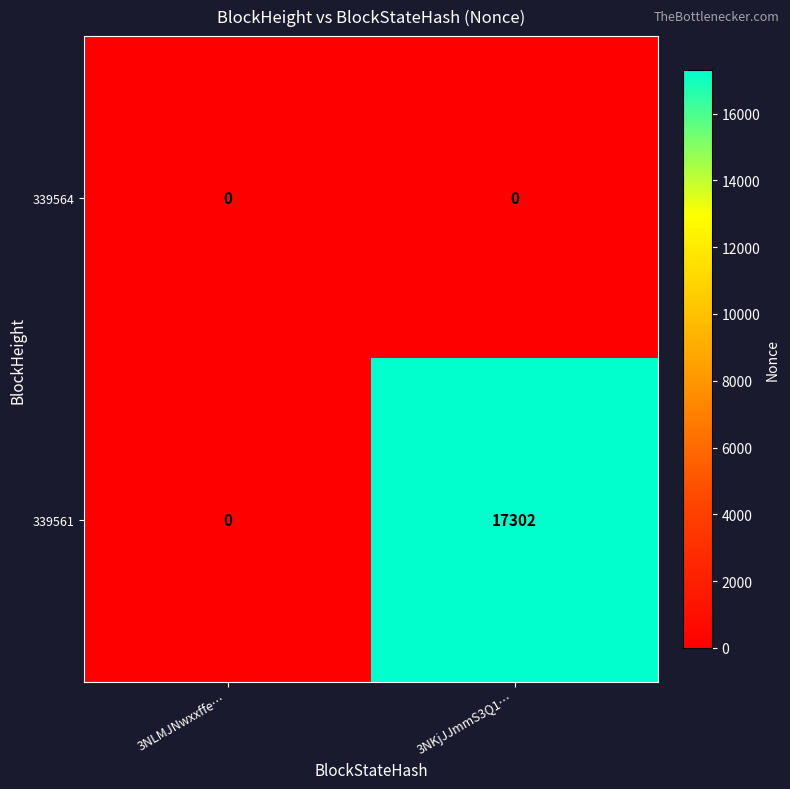

The 339561 series shows 25912 at 3NKjJJmmS3Q1…. True or false?

False